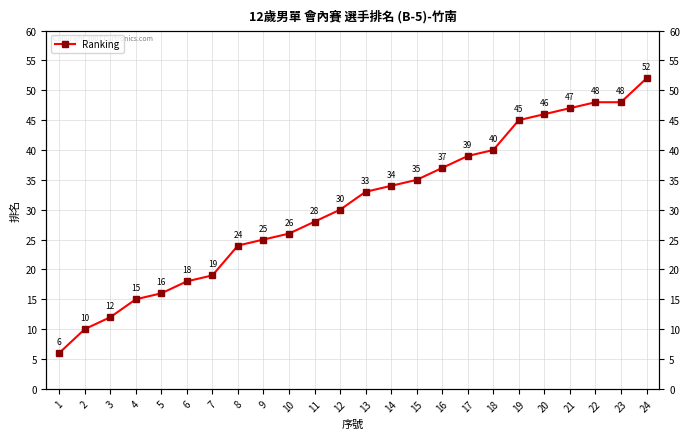

Between 4 and 20, which is larger?

20